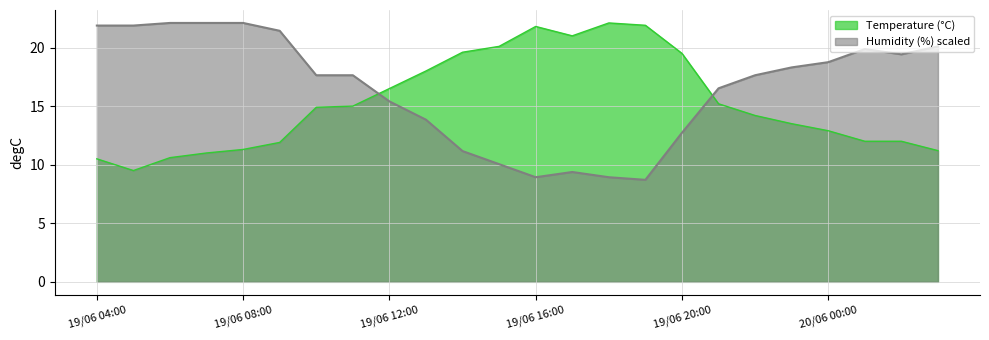

Rank the series by their maximum value, from highest to lowest.

Temperature (°C), Humidity (%)